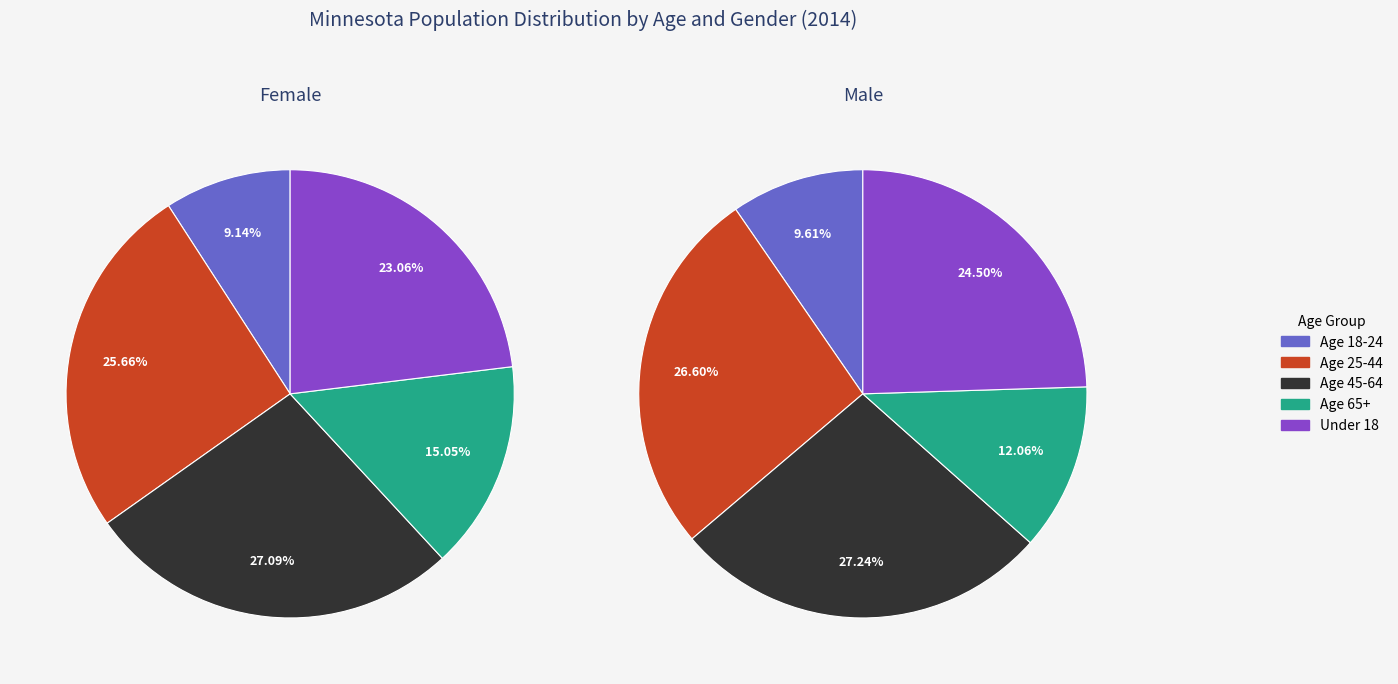

The Age 18-24 slice represents 10% of the pie. True or false?

True